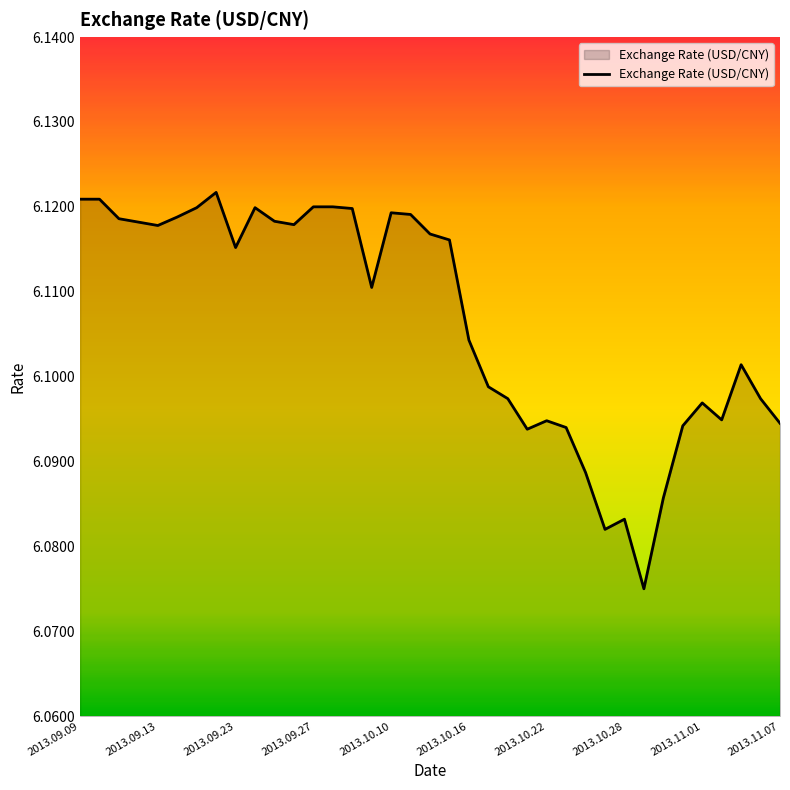

Does the chart display data point markers on the line(s)?

No